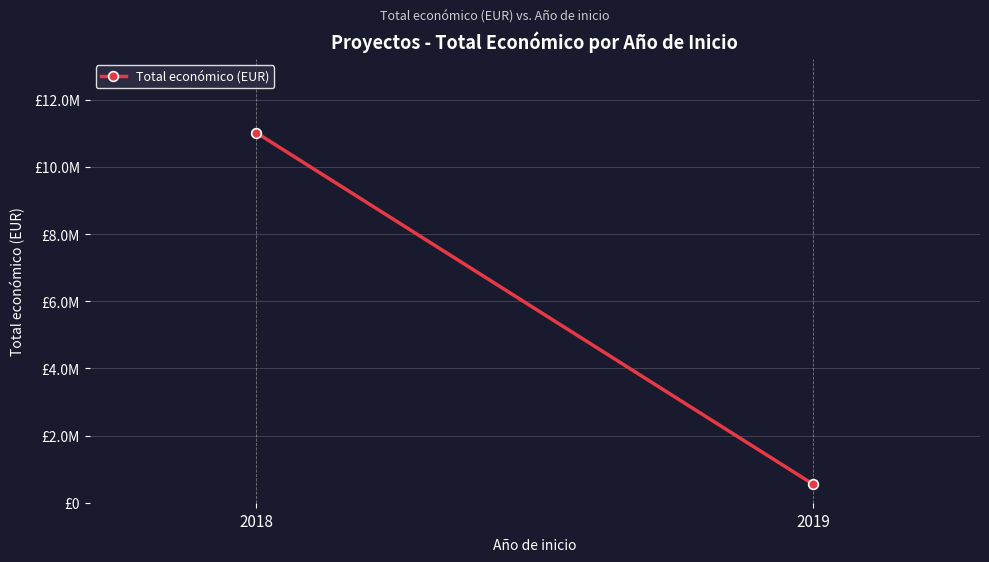

What is the difference between the maximum and minimum values?

10453547